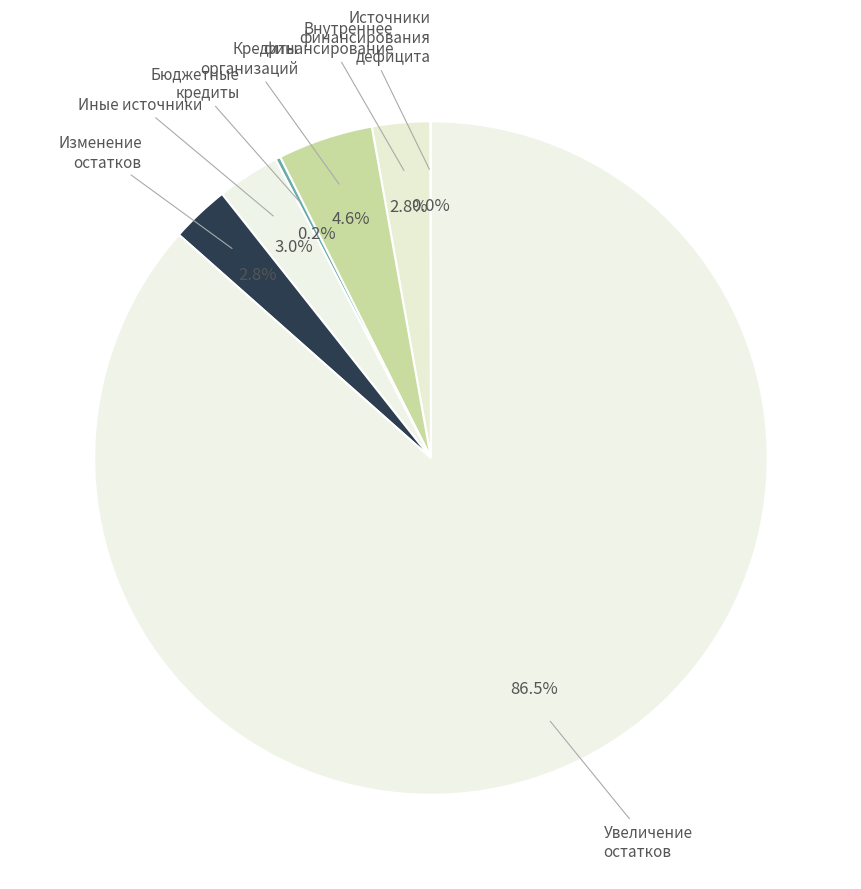

Rank the categories by value from lowest to highest.

Источники финансирования дефицита бюджета, Бюджетные кредиты из других бюджетов, источники внутреннего финансирования, изменение остатков средств, Иные источники внутреннего финансирования, Кредиты кредитных организаций, увеличение остатков средств, всего